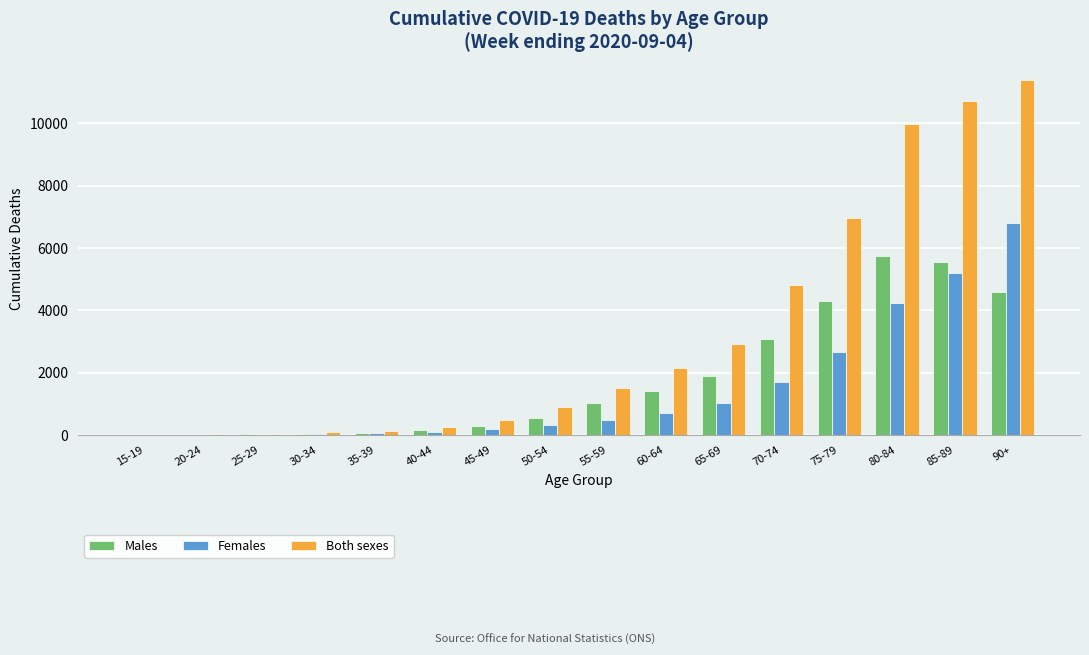

What is the sum of all Both sexes values?

52415